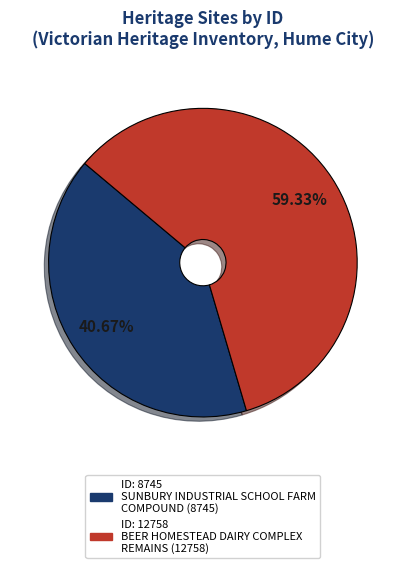

Does any single category account for the majority?

Yes